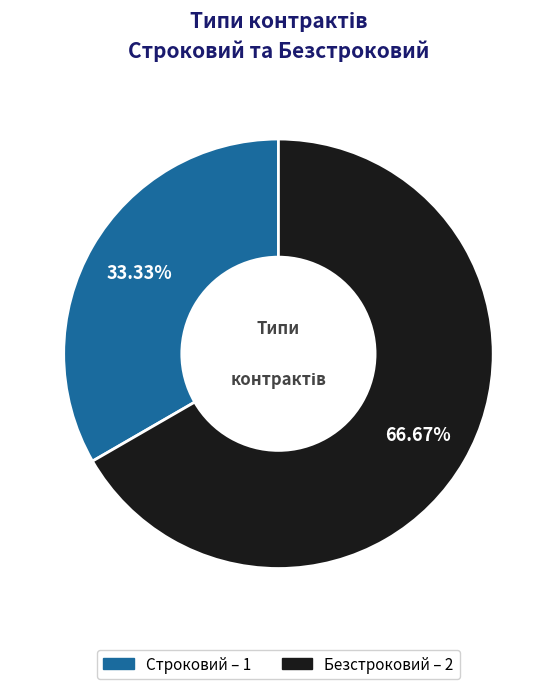

How many slices are in this pie chart?

2